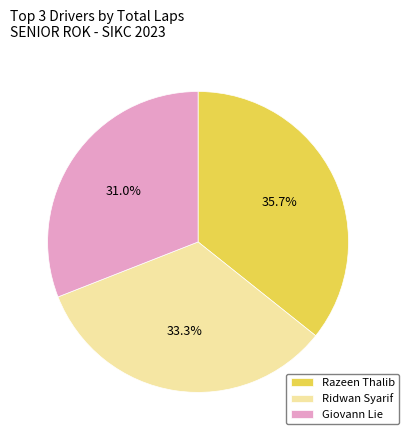

What is the ratio of the value at Giovann Lie to the value at Razeen Thalib?

0.9